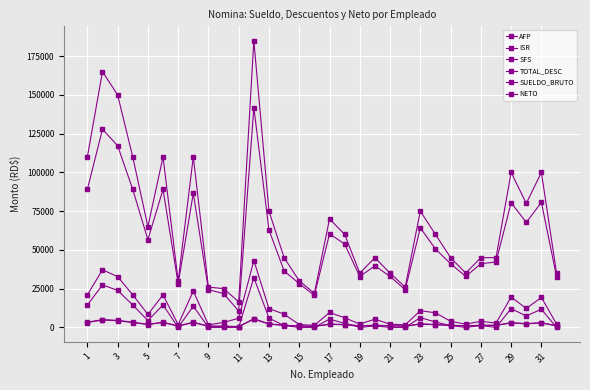

True or false: AFP and SFS intersect in this chart.

False